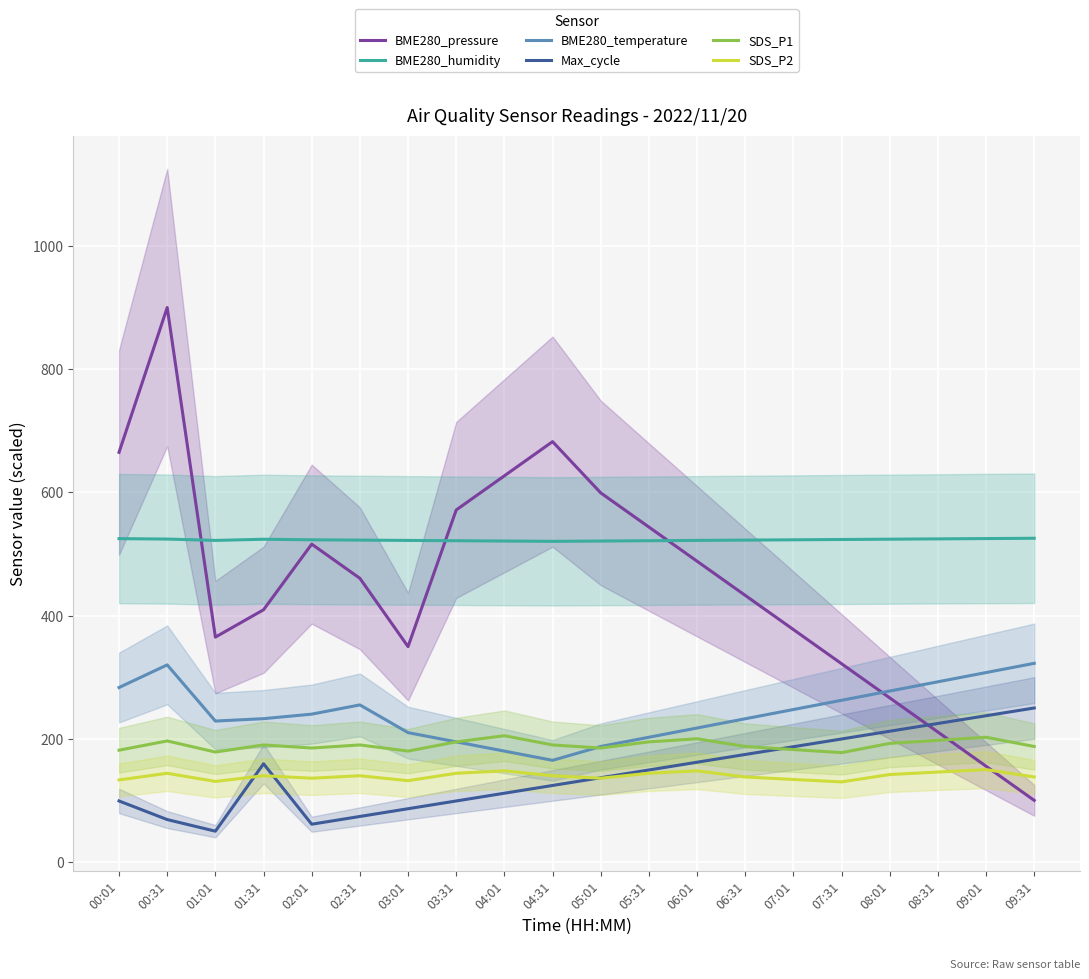

What is the difference between the highest and lowest values at 05:31?

399.7